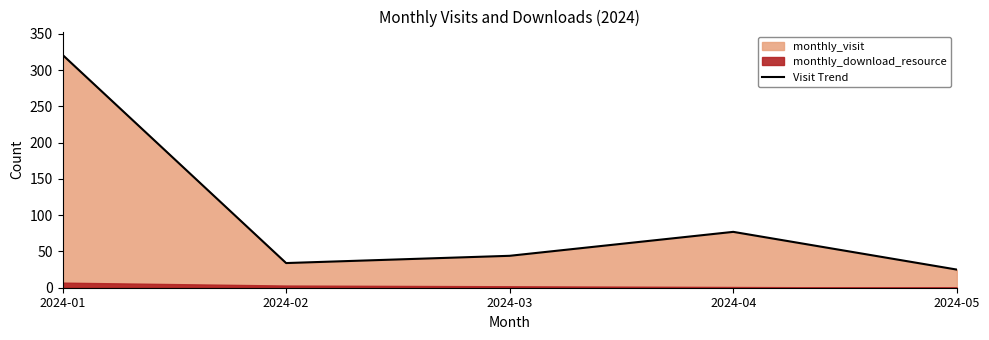

Rank the categories by value from highest to lowest.

2024-01, 2024-04, 2024-03, 2024-02, 2024-05